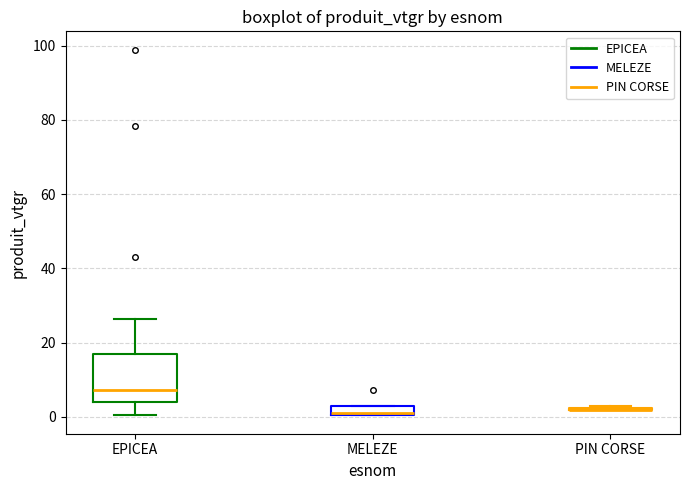

Comparing the boxes themselves (not the whiskers), which one is the tallest?

EPICEA